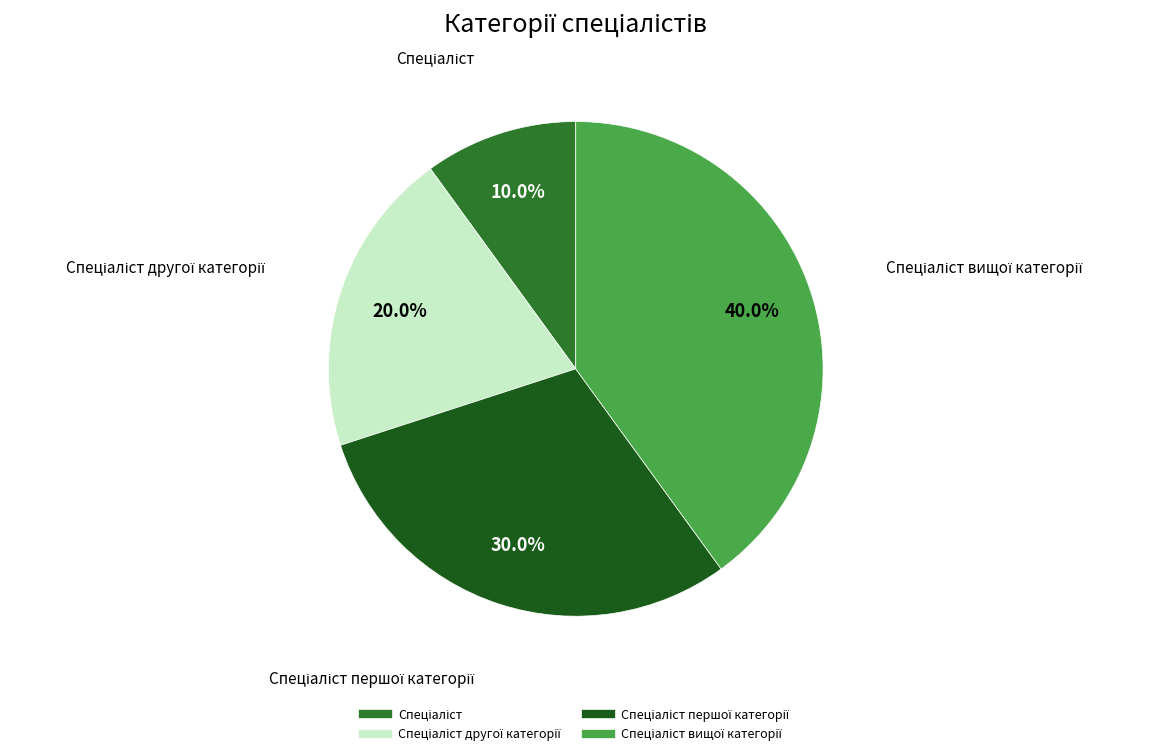

Is there any slice that represents more than half of the pie?

No